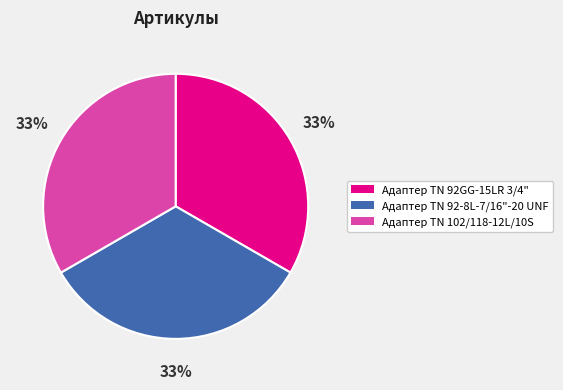

Count the number of slices in the pie.

3